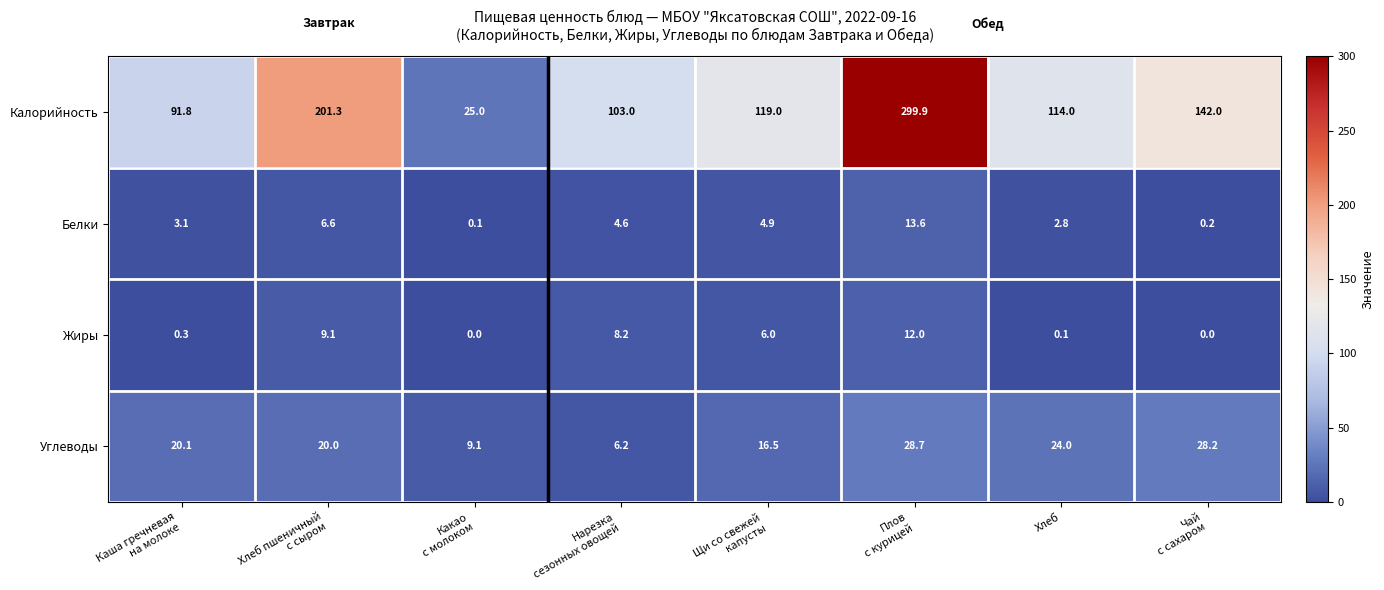

Which series has the widest spread of values?

Калорийность